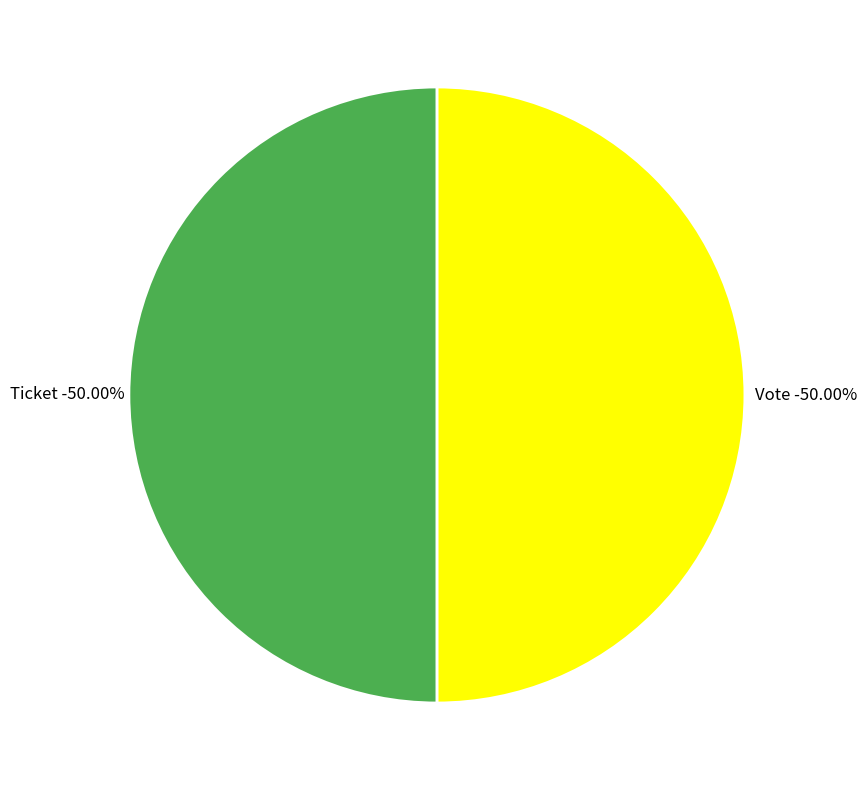

How many slices are in this pie chart?

2